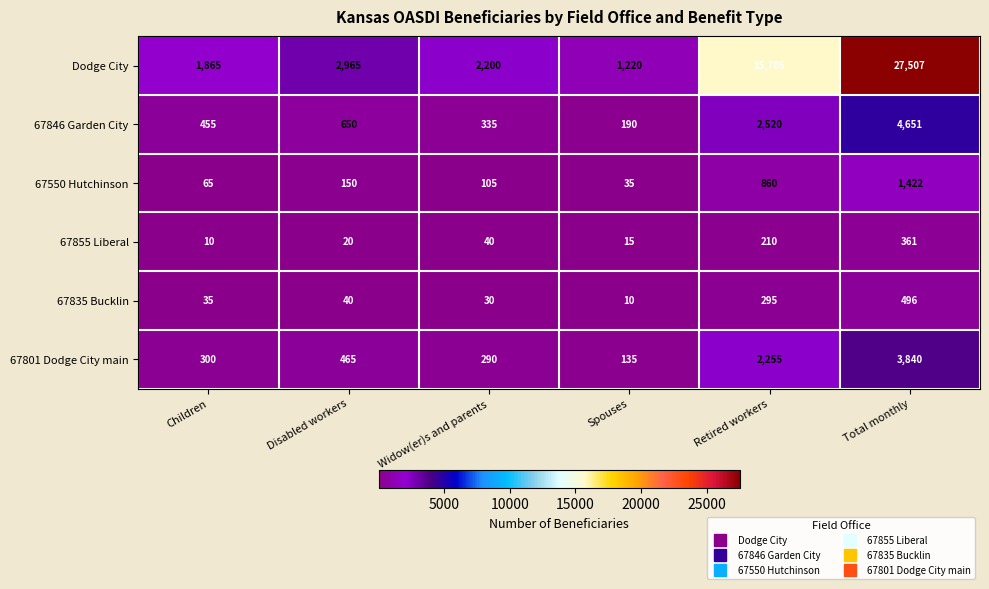

Rank the series at Spouses from lowest to highest value.

67835 Bucklin, 67855 Liberal, 67550 Hutchinson, 67801 Dodge City main, 67846 Garden City, Dodge City